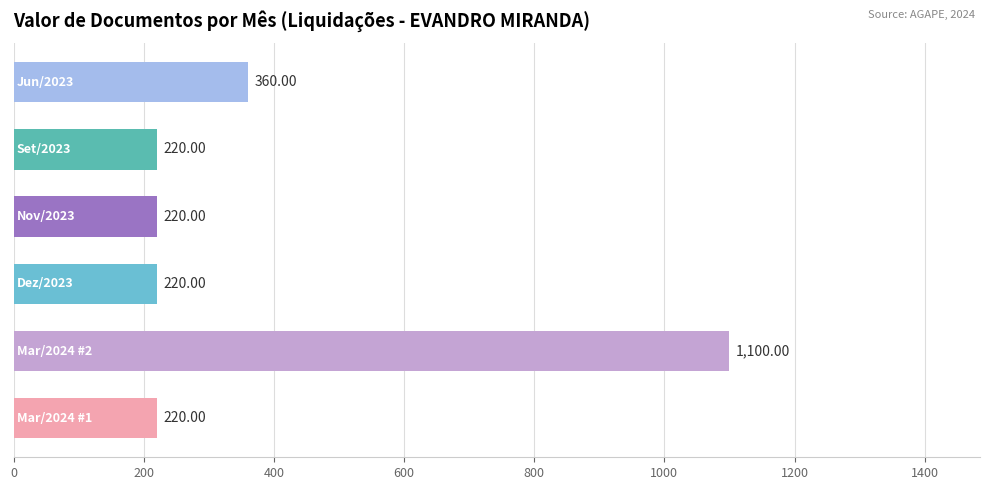

What is the difference between the maximum and second lowest values?

880